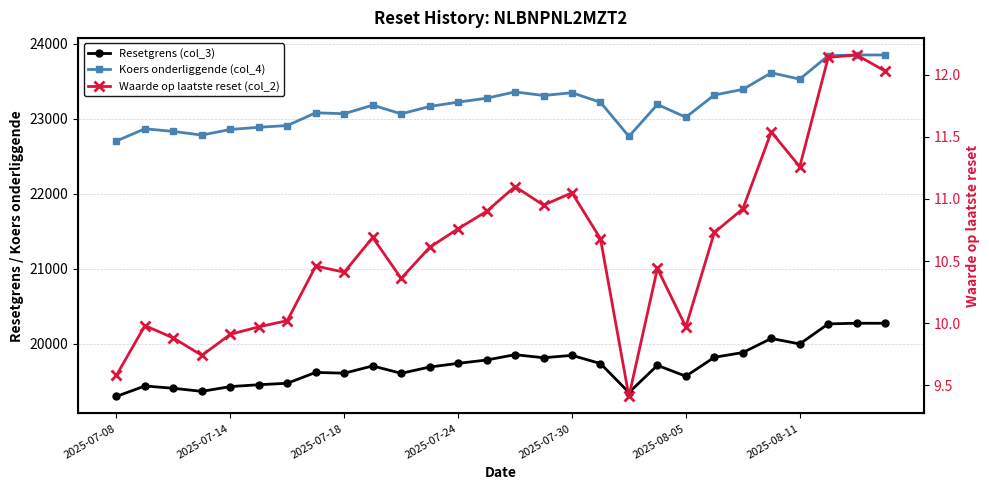

Reading right to left, transcribe all the data shown in this chart.

Resetgrens (col_3): 20271.3	20271.7	20263.3	19995.8	20068.8	19881.1	19817.8	19565.6	19710.3	19348.3	19734.3	19843.6	19811.7	19852.8	19781.4	19736.9	19688.0	19604.0	19702.7	19605.7	19616.3	19471.8	19451.9	19427.3	19363.5	19404.6	19435.2	19296.8
Koers onderliggende (col_4): 23849.0	23849.0	23839.2	23526.6	23611.3	23389.5	23315.0	23018.6	23188.6	22763.3	23218.1	23345.4	23308.3	23356.3	23272.2	23219.9	23162.4	23063.6	23180.1	23065.5	23078.0	22908.0	22884.6	22855.6	22780.6	22829.3	22864.9	22702.2
Waarde op laatste reset (col_2): 12.0	12.2	12.1	11.3	11.5	10.9	10.7	10.0	10.4	9.4	10.7	11.1	10.9	11.1	10.9	10.8	10.6	10.4	10.7	10.4	10.5	10.0	10.0	9.9	9.7	9.9	10.0	9.6